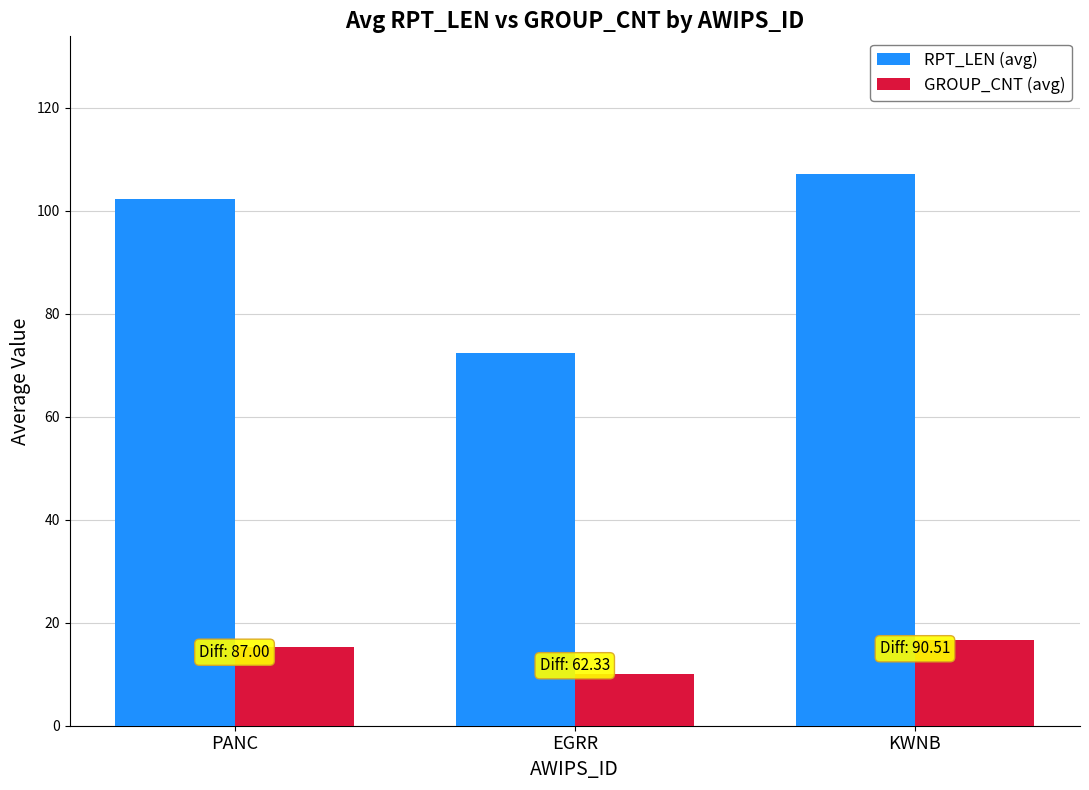

How many distinct data groups are displayed?

2